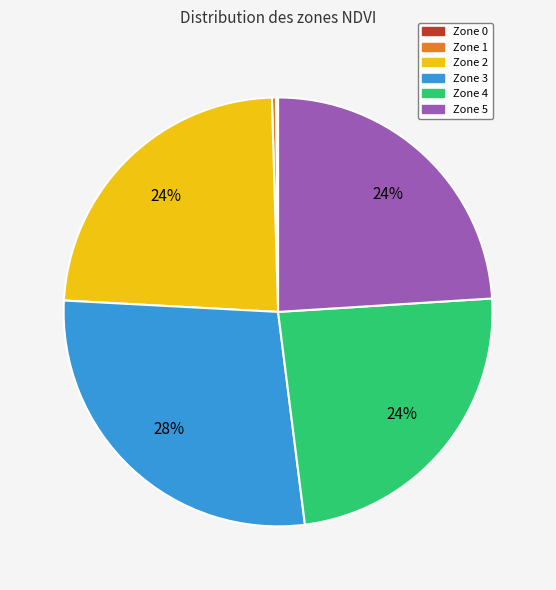

True or false: Zone 4 accounts for 24% of the total.

True